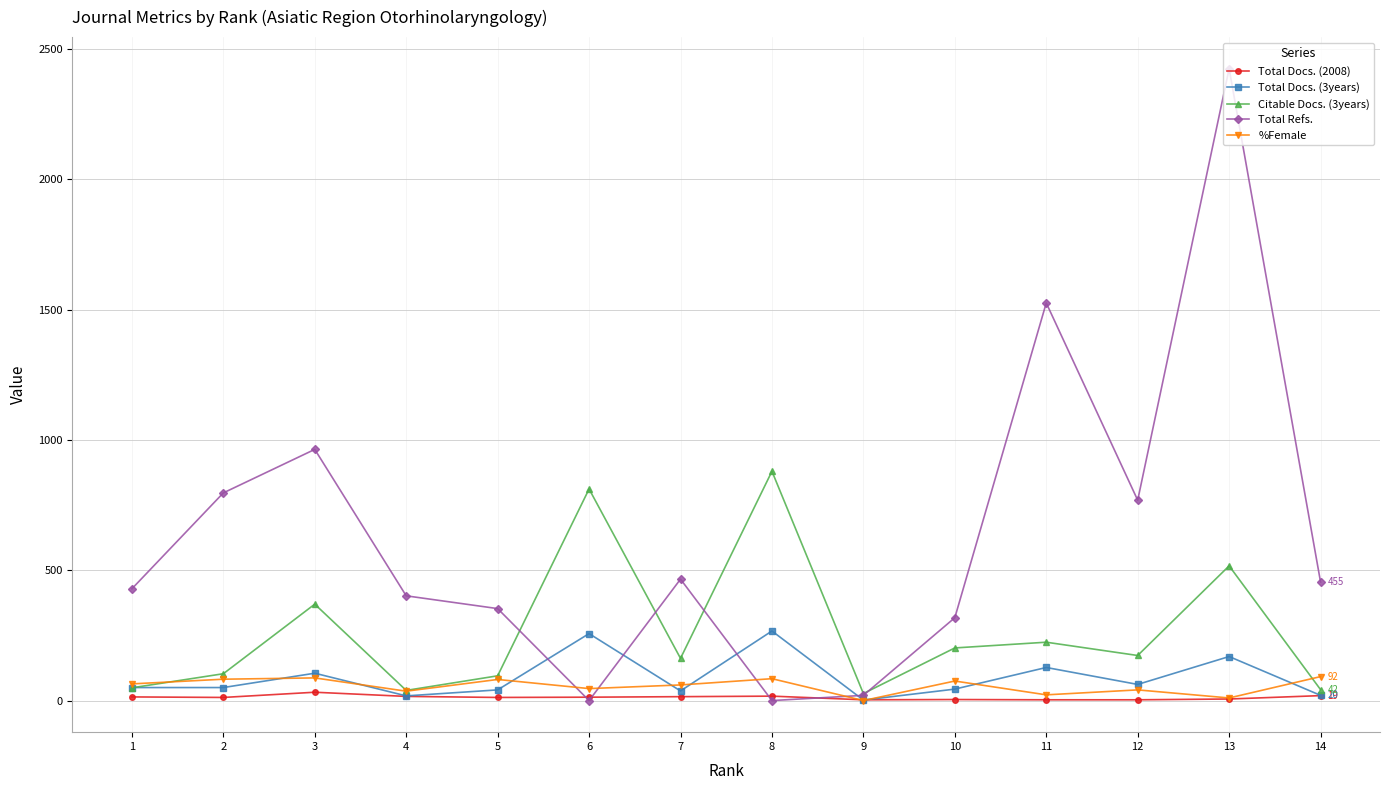

Which series changed the most between 1 and 11?

Total Refs.